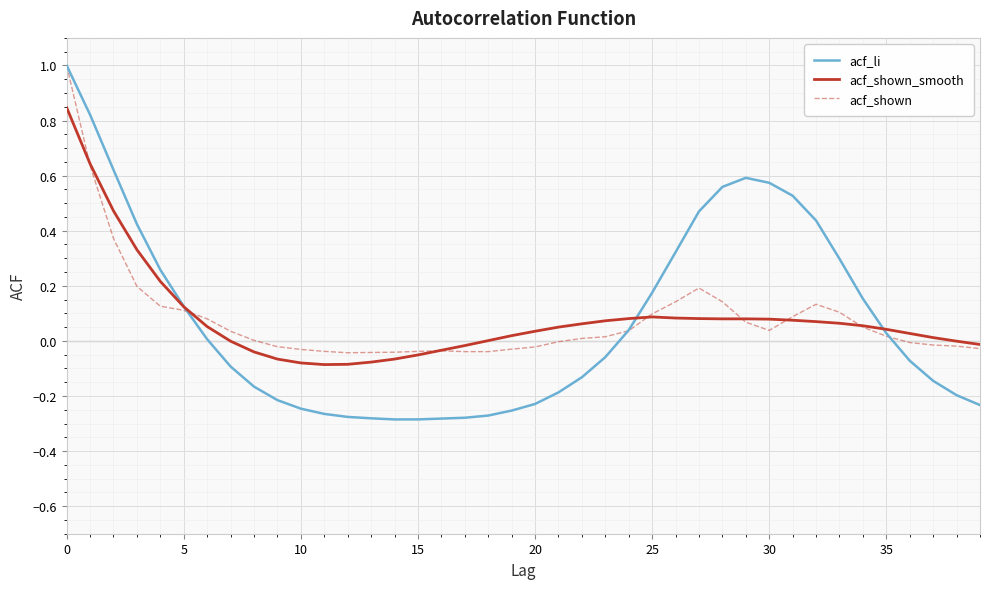

Which series has the widest spread of values?

acf_li